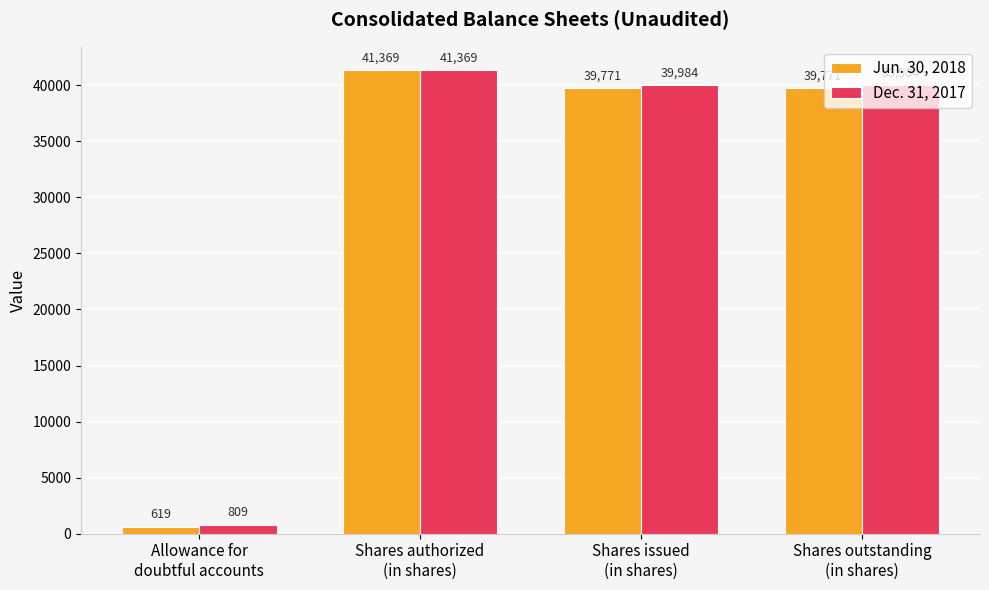

Which series has the largest range (max minus min)?

Jun. 30, 2018